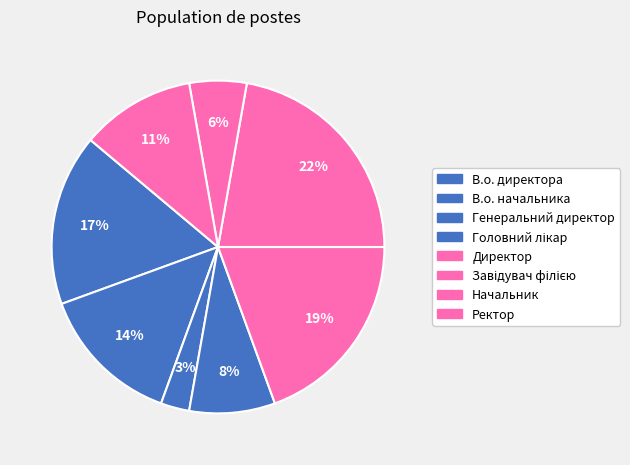

Is there any slice that represents more than half of the pie?

No